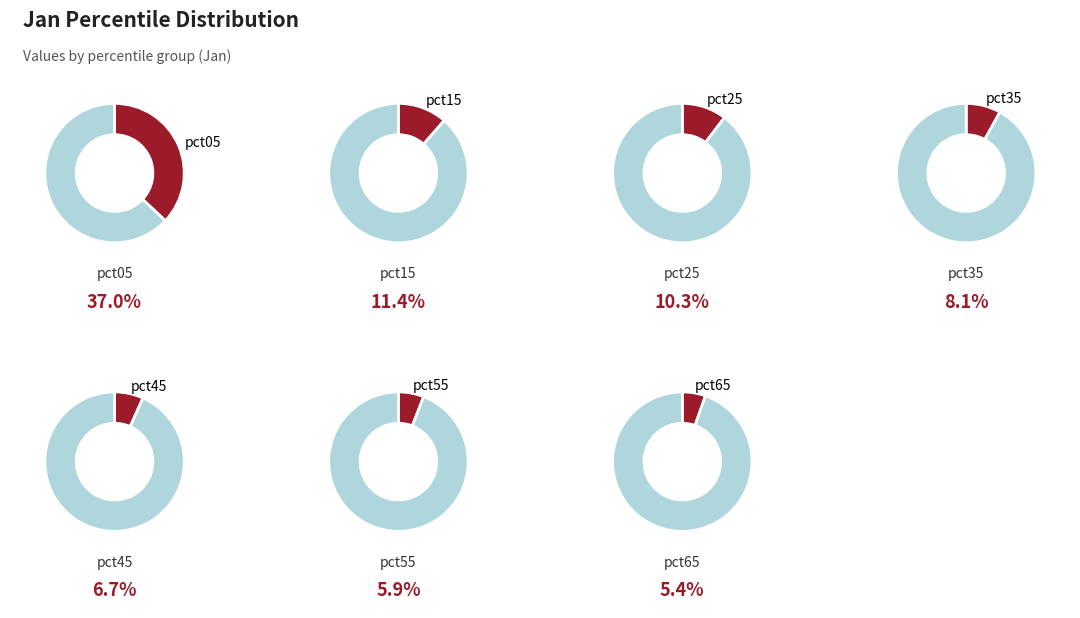

True or false: pct45 accounts for 1% of the total.

False